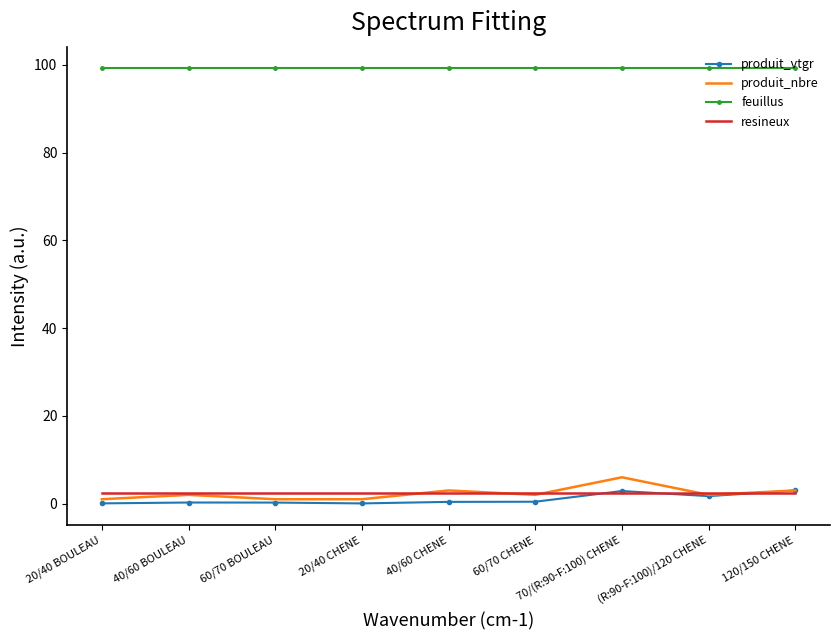

What is the average value of the resineux series?

2.4